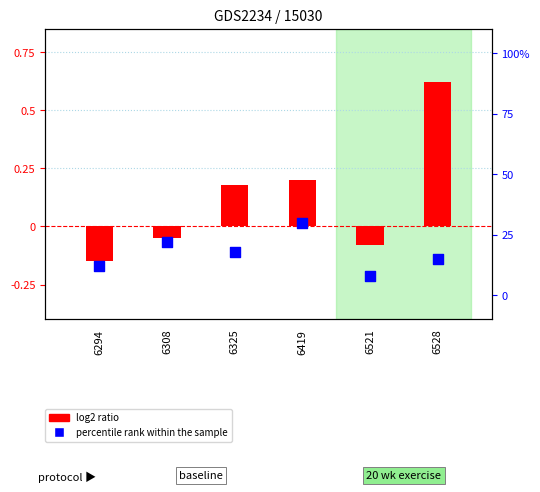

Is the value of percentile rank within the sample at 6521 greater than the value of log2 ratio at 6308?

Yes